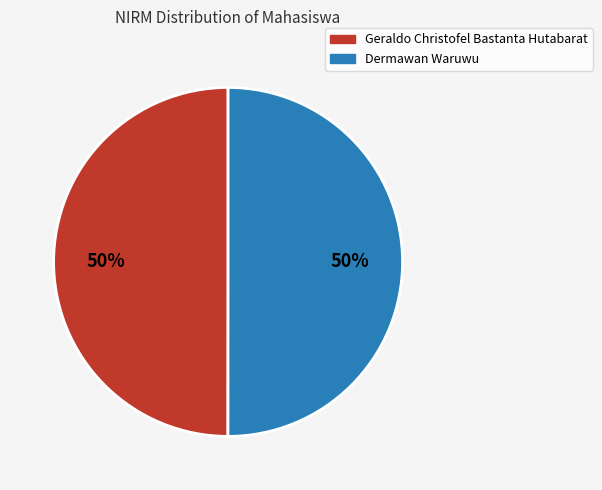

Count the number of slices in the pie.

2